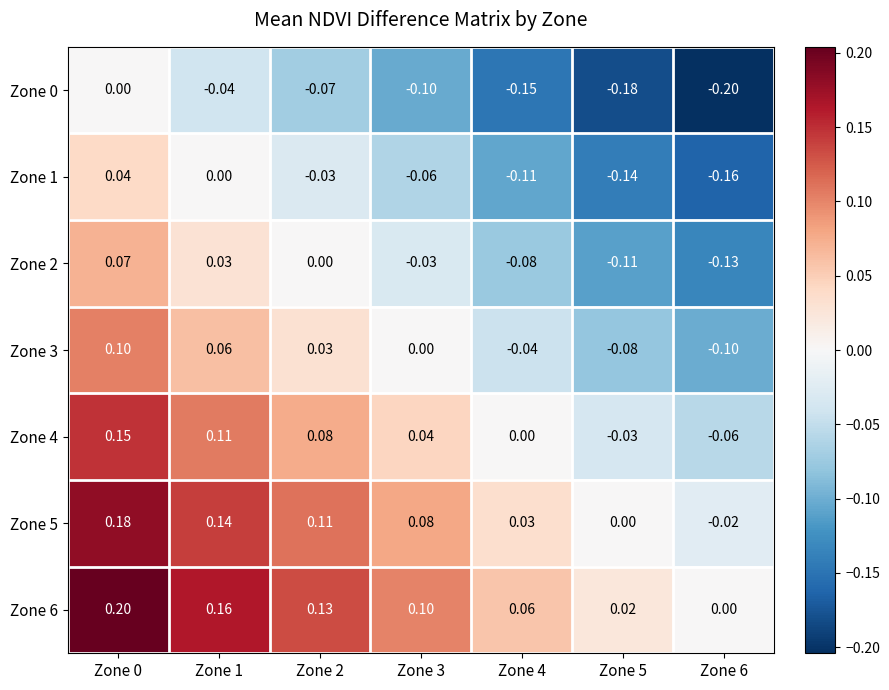

What is the maximum value shown in the chart?

0.2